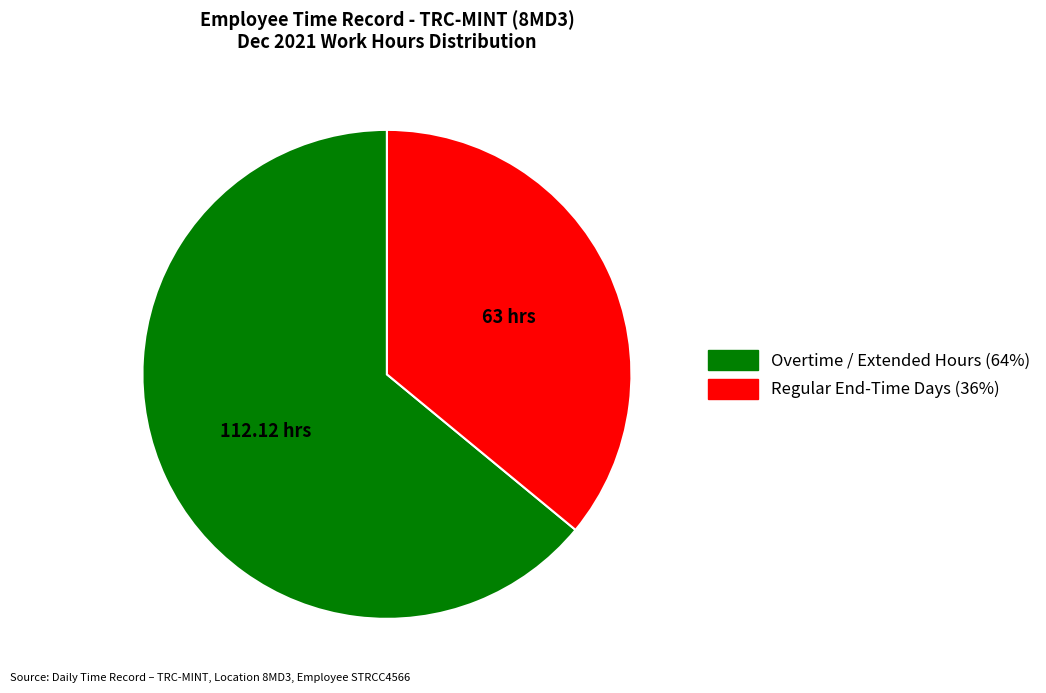

Is there any slice that represents more than half of the pie?

Yes